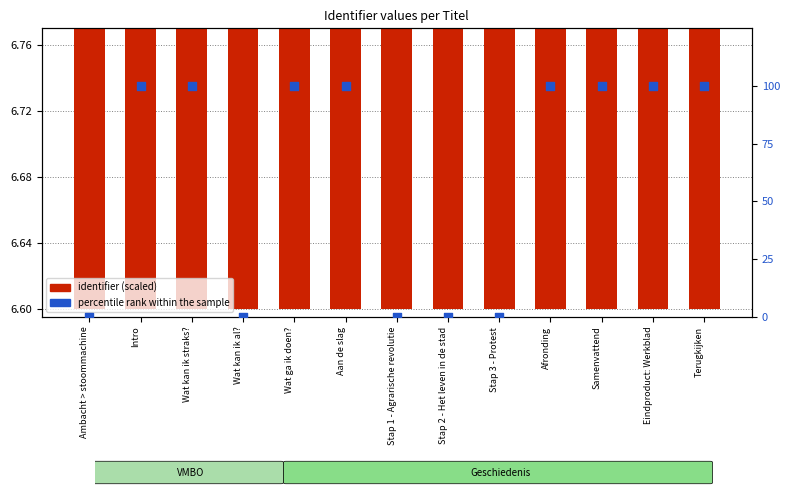

Is the value of identifier (scaled) at Wat kan ik al? greater than the value of percentile rank within the sample at Aan de slag?

No